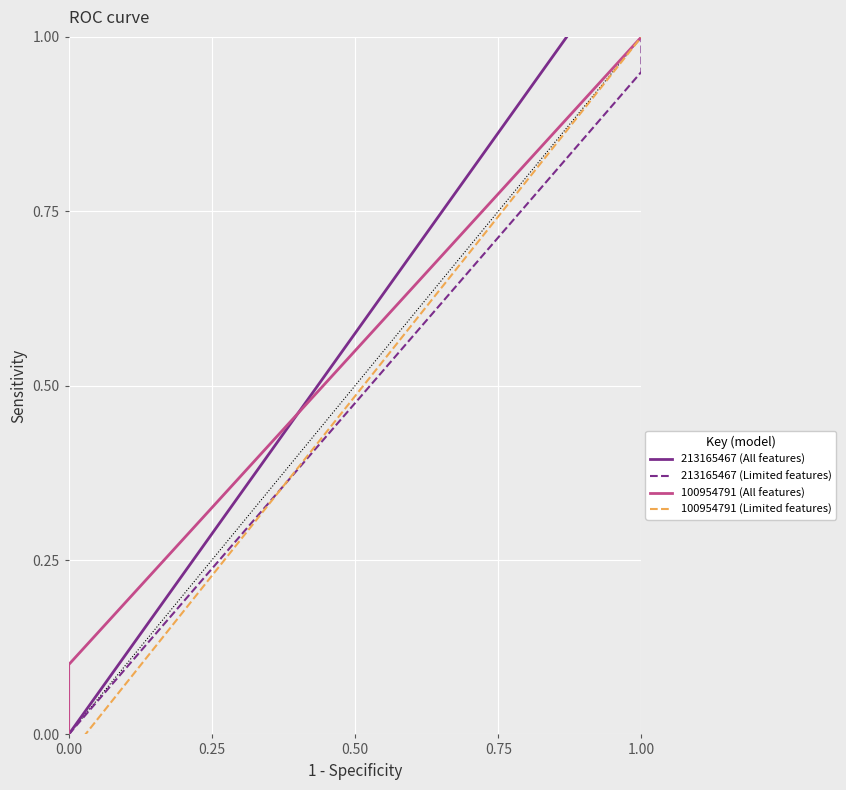

List the series in order of their peak value, lowest first.

213165467 (Limited features), 100954791 (All features), 100954791 (Limited features), 213165467 (All features)